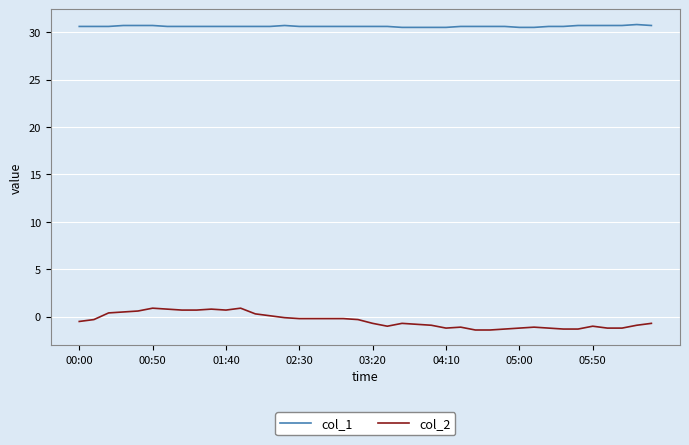

Rank the series by their average value, from lowest to highest.

col_2, col_1